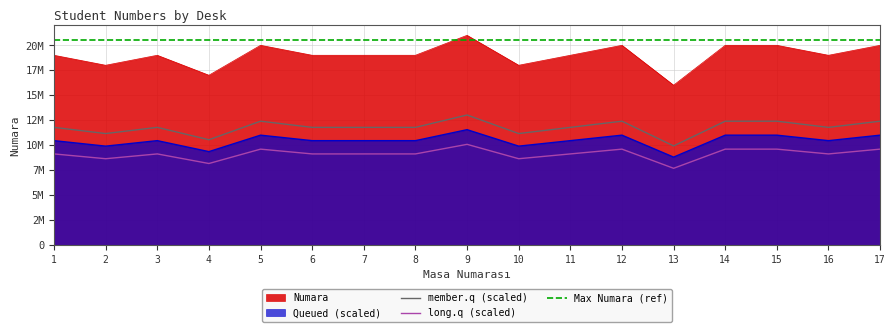

At which label is member.q (scaled) closest to 11479146?

6